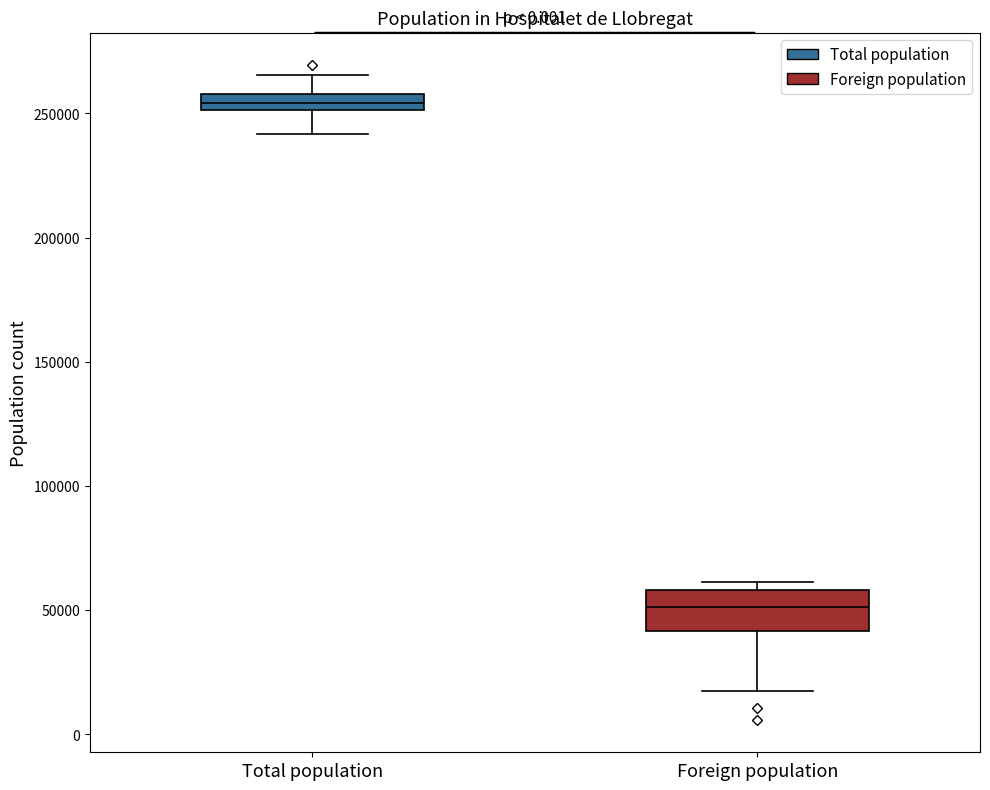

Where does the median line of the box for Foreign population sit on the y-axis? The values are not printed on the chart, so give them approximately, as read against the axis.

50000